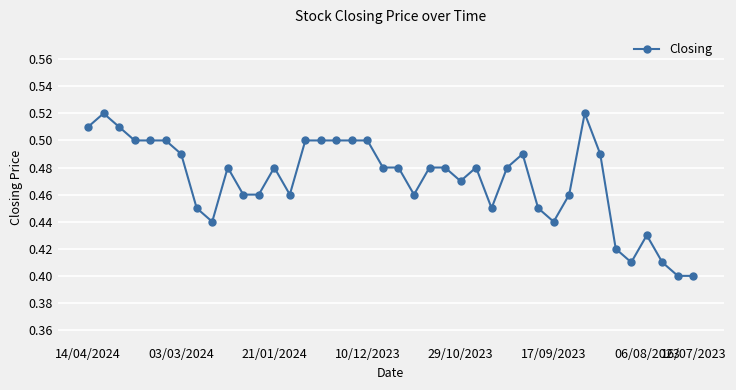

What is the sum of all values?

18.8